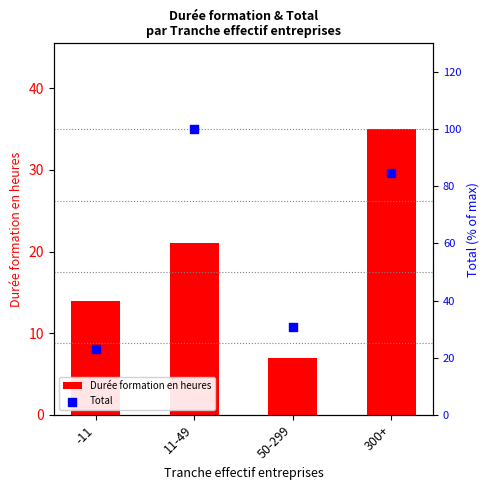

Which series has the largest Y range (max minus min)?

Total